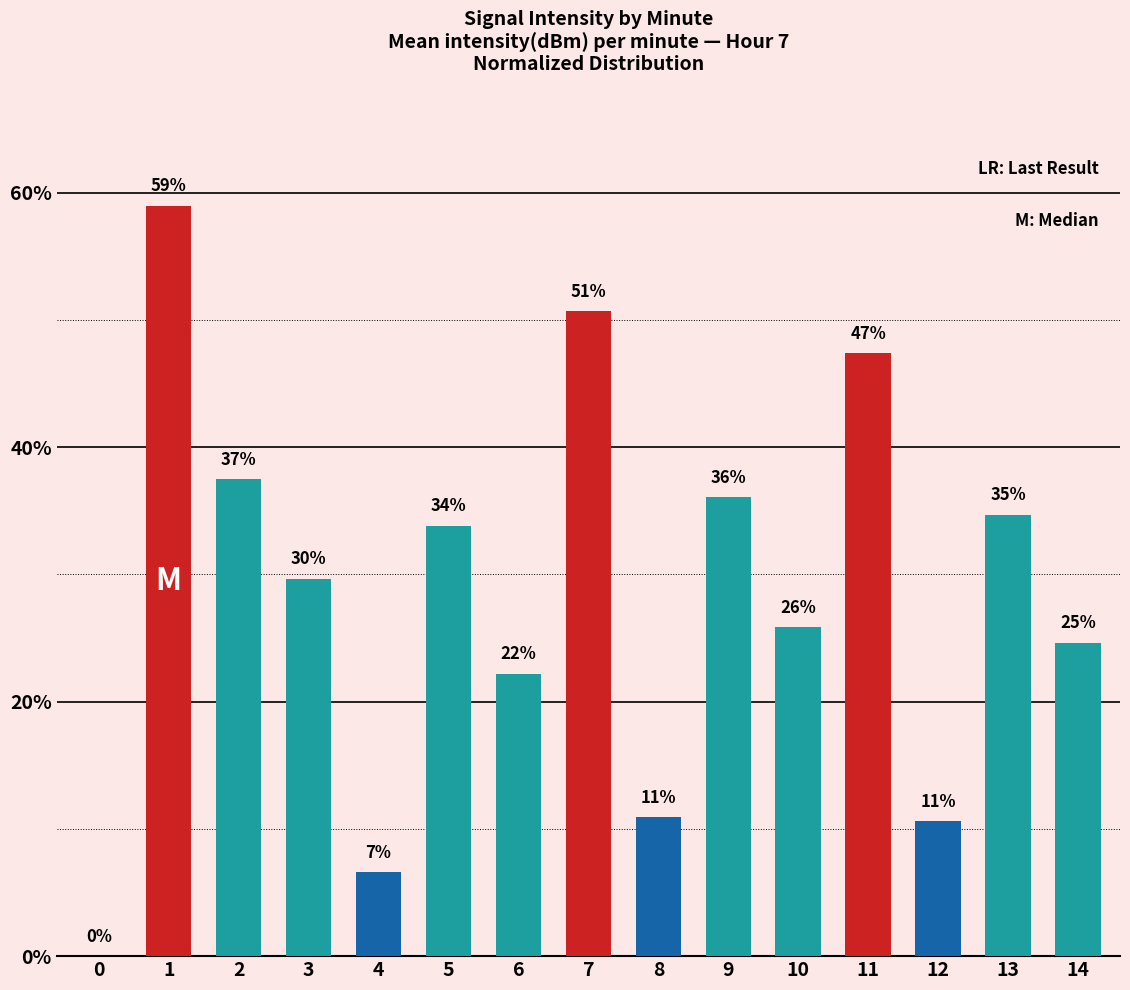

The chart shows a value of 50.7 at 7. True or false?

True